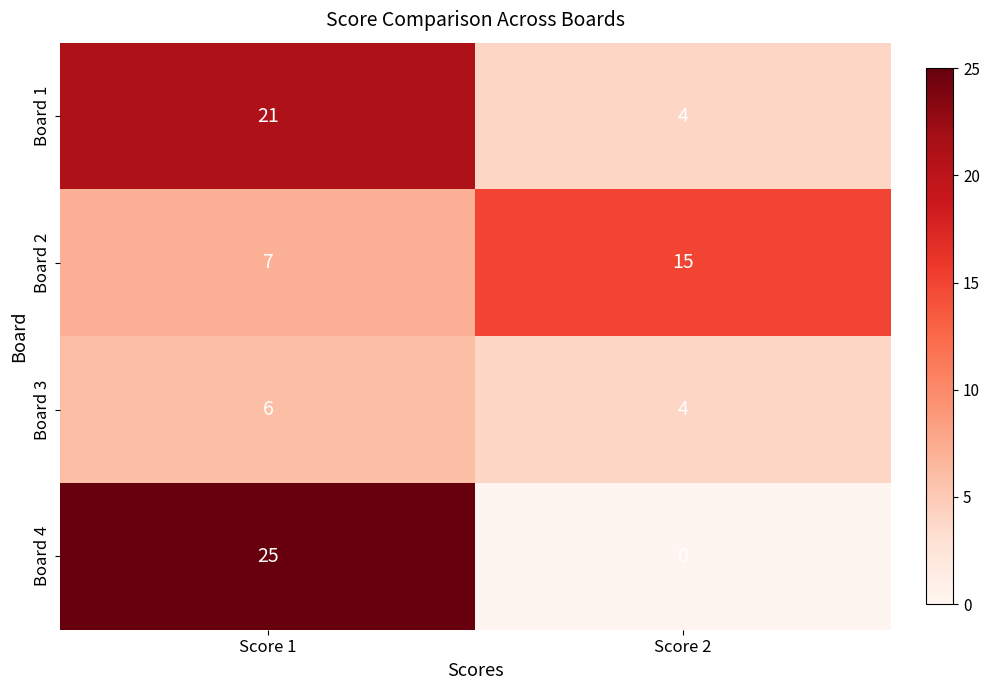

Rank the categories by Board 4 value from highest to lowest.

Score 1, Score 2